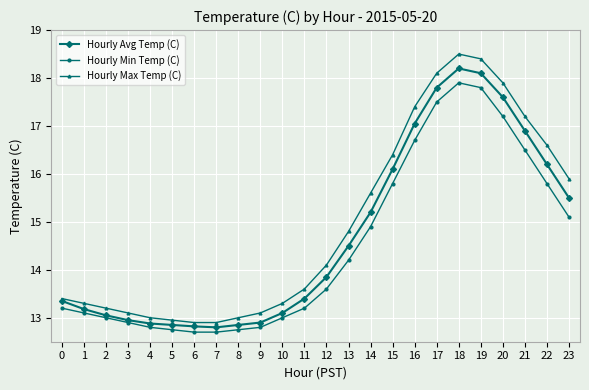

List the series in order of their peak value, highest first.

Hourly Max Temp (C), Hourly Avg Temp (C), Hourly Min Temp (C)